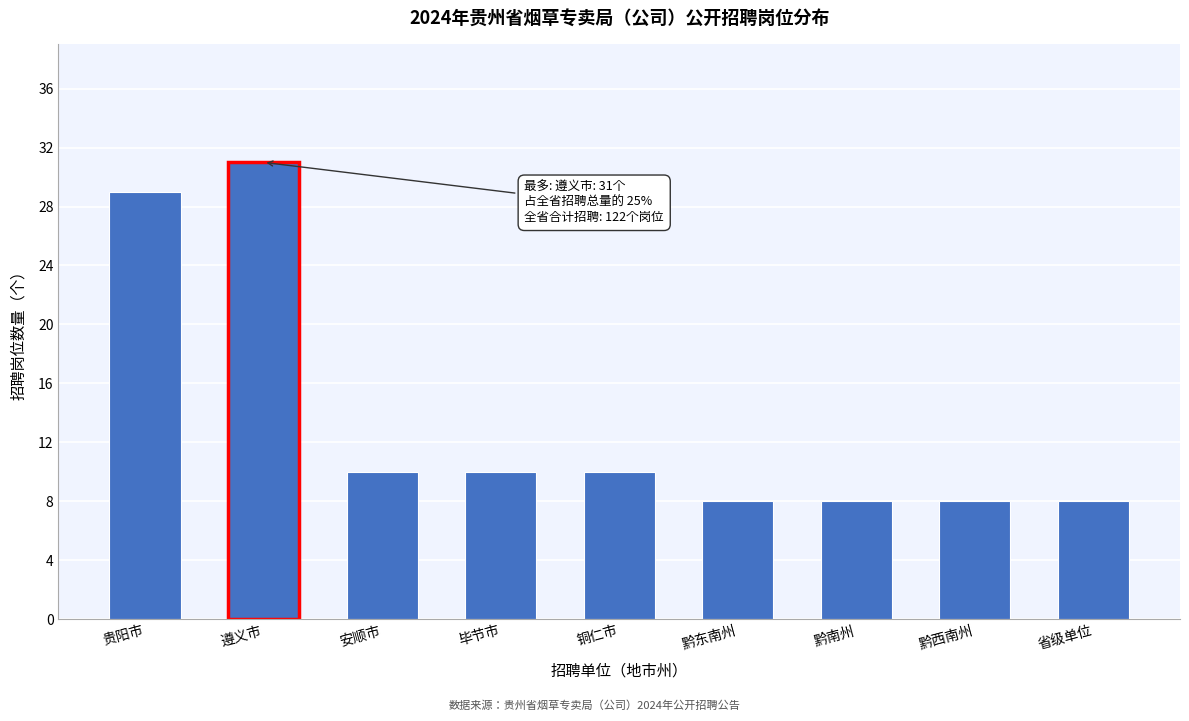

Reading left to right, extract all data points from this chart.

贵阳市=29	遵义市=31	安顺市=10	毕节市=10	铜仁市=10	黔东南州=8	黔南州=8	黔西南州=8	省级单位=8